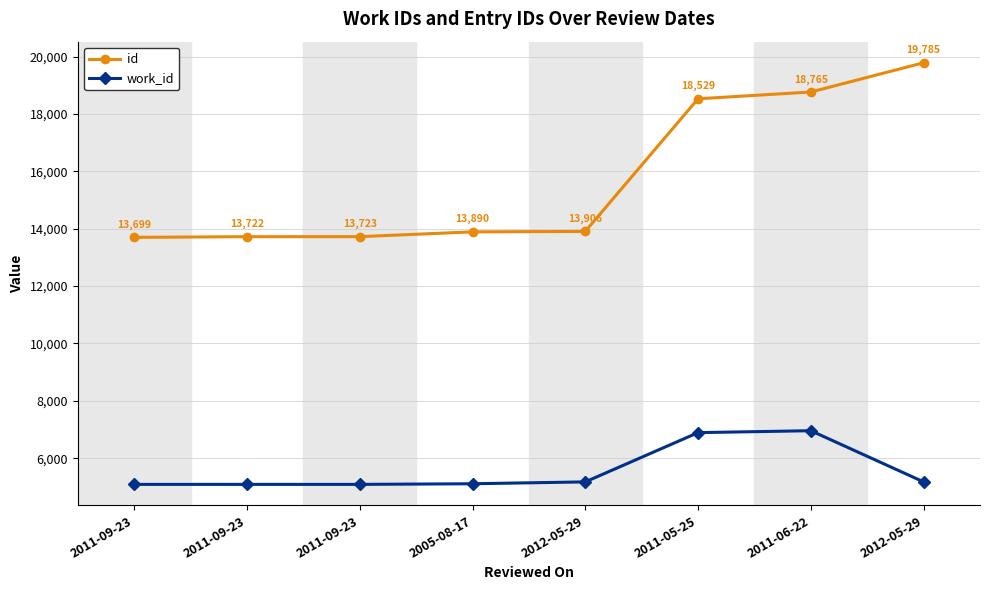

What is the difference between the maximum and minimum values in the work_id series?

1871